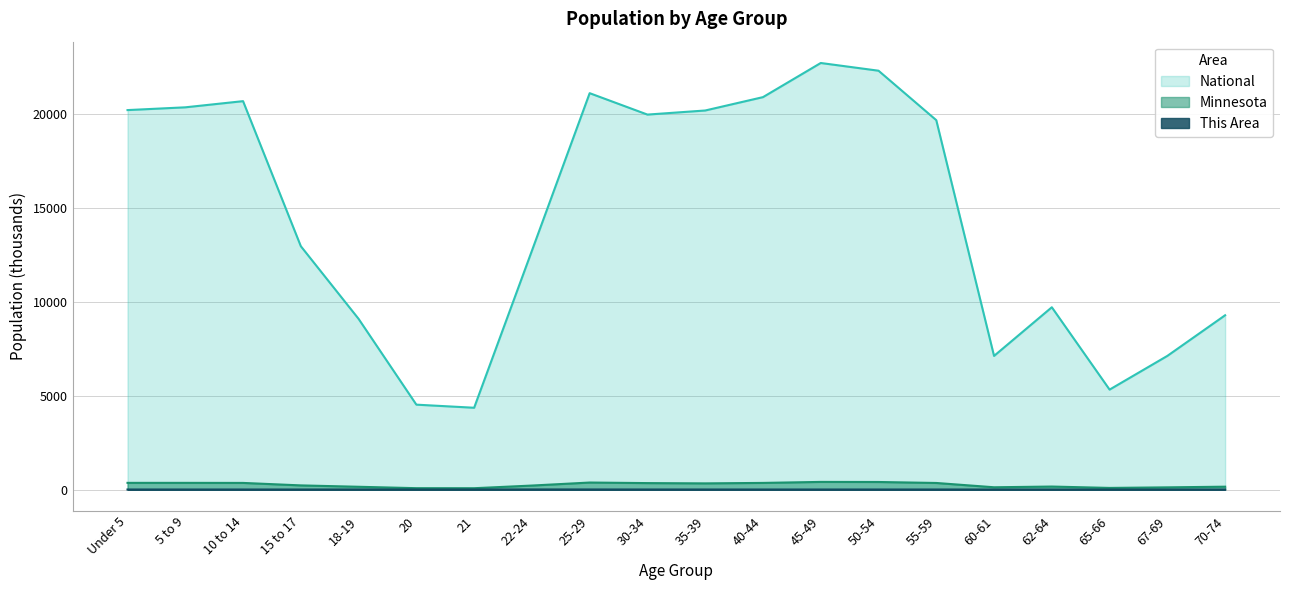

Where is This Area nearest to the value 2?

5 to 9